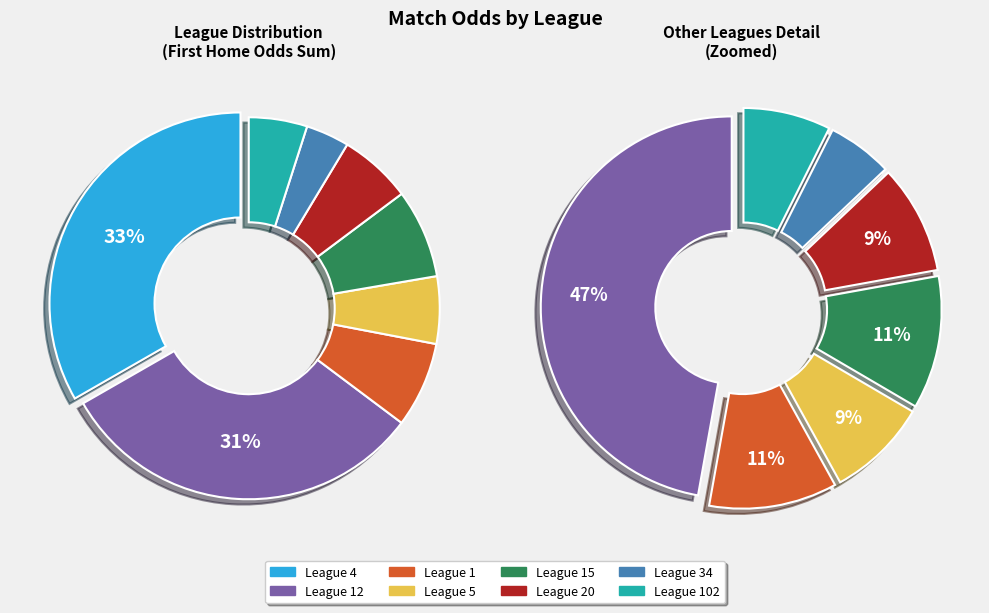

Does 4 account for over 50% of the chart?

No